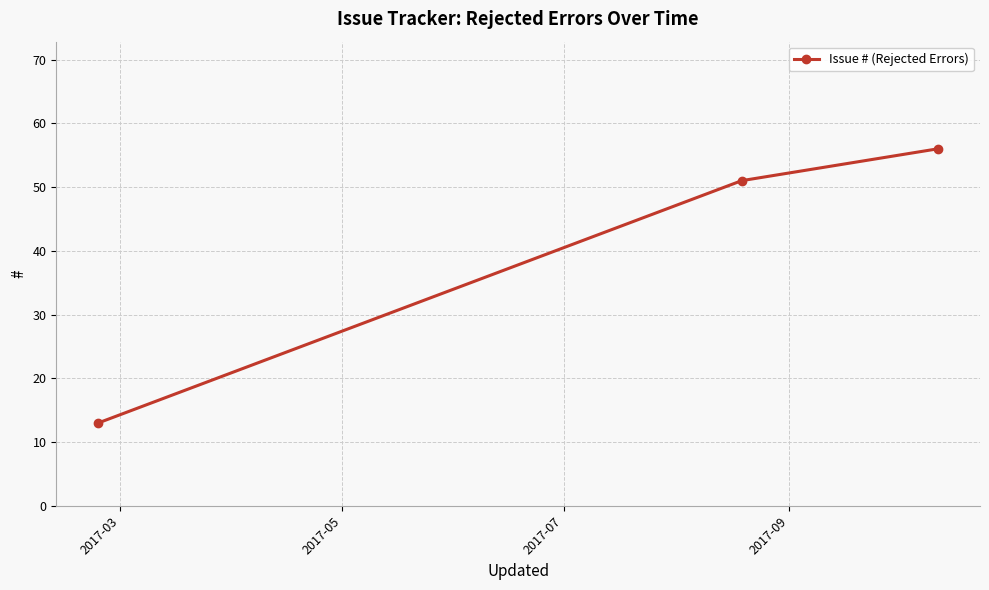

What is the maximum value shown in the chart?

56